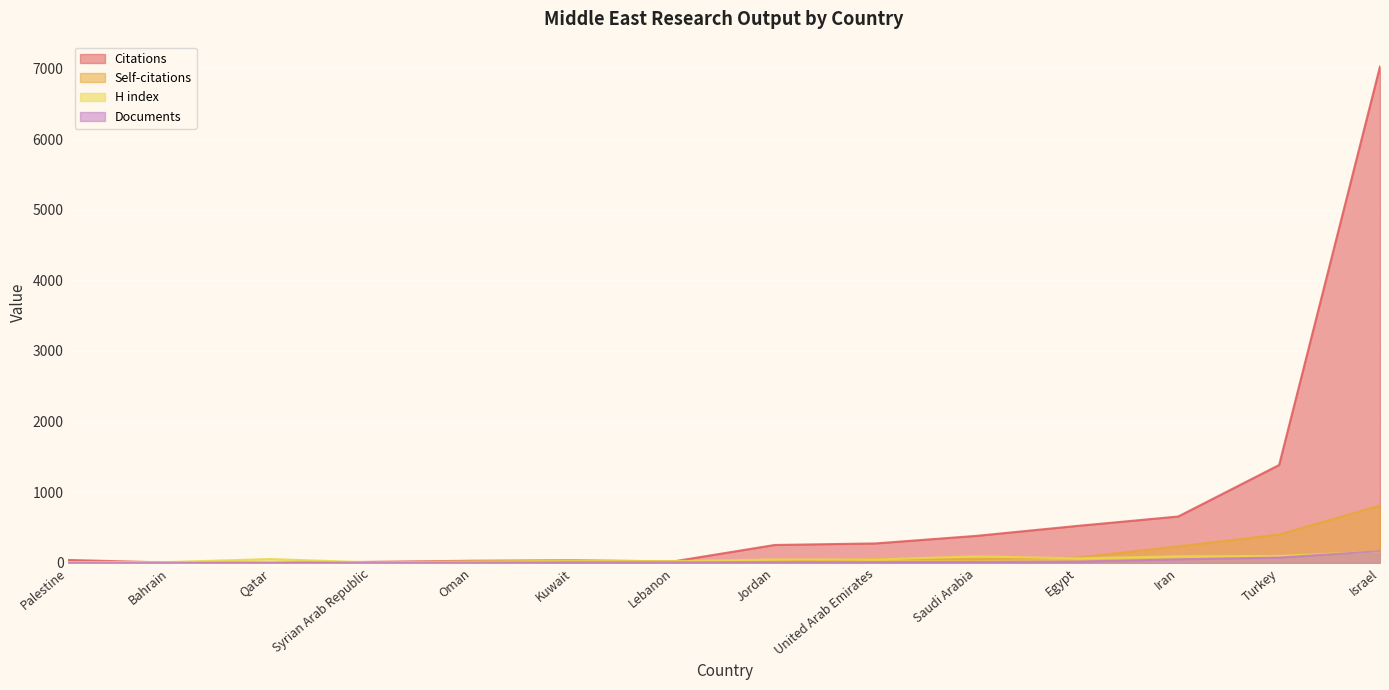

Where does the Documents series first go above 8?

United Arab Emirates